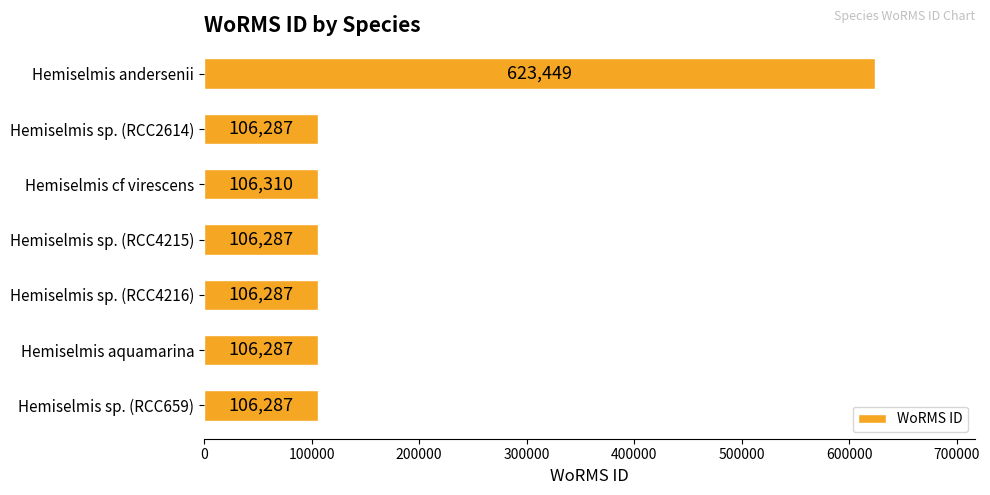

The value at Hemiselmis sp. (RCC4215) is 56044. True or false?

False